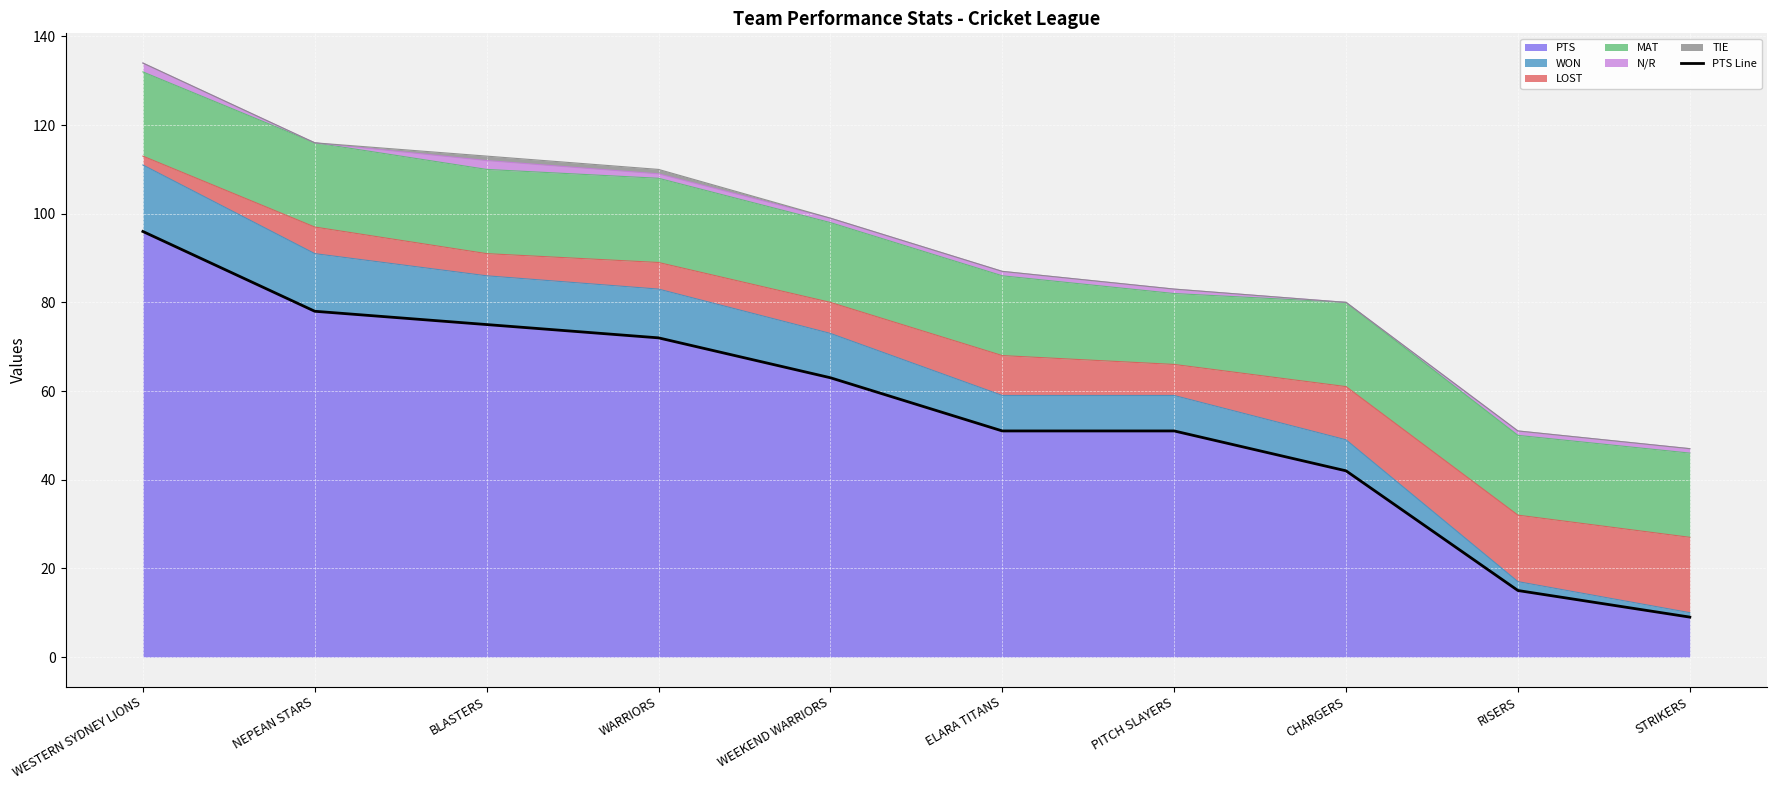

The chart shows a value of 25 at RISERS. True or false?

False